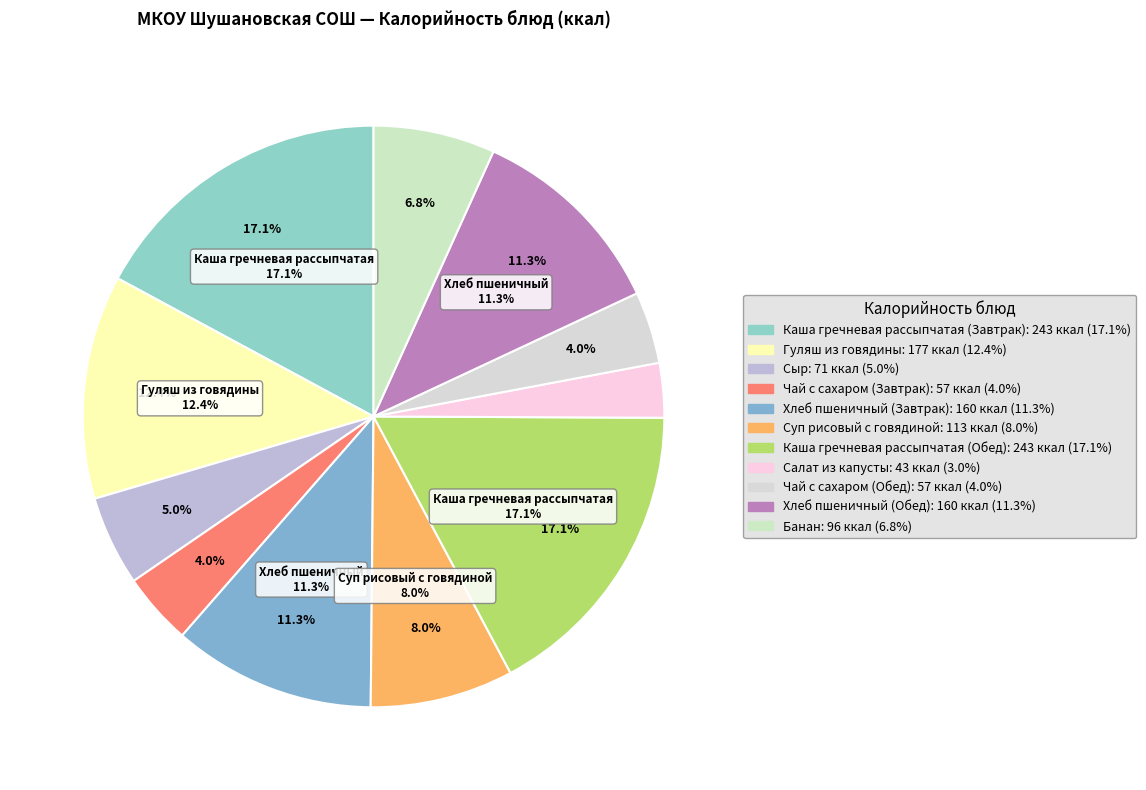

To the nearest percent, what is the difference between the largest and smallest slice percentages?

14%